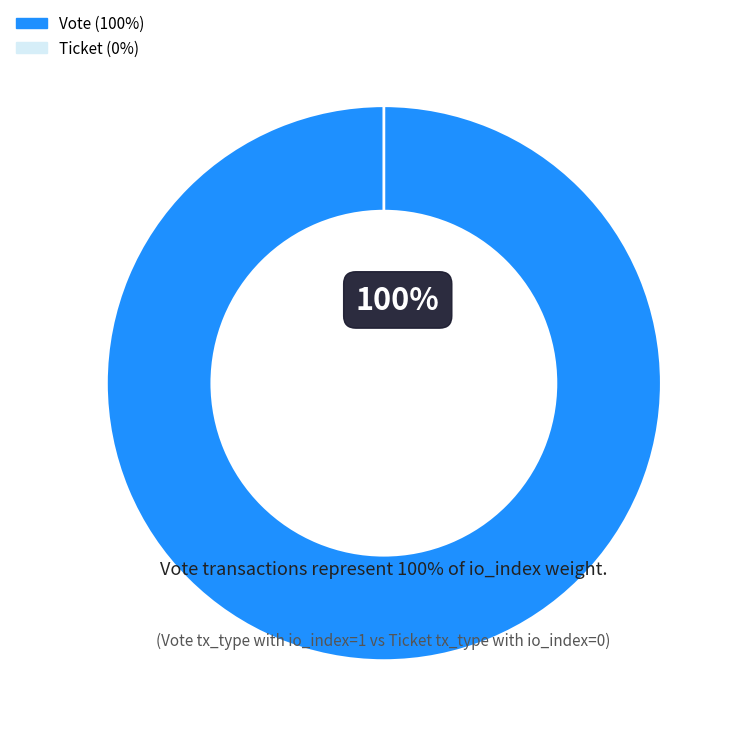

Combined, do Vote and Ticket account for over 50%?

Yes